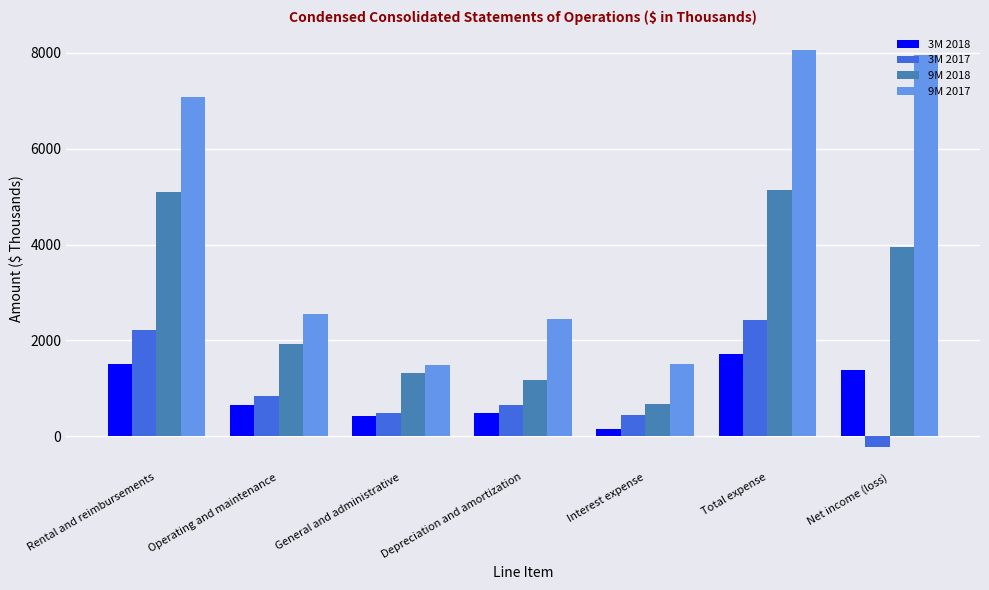

At which label does 9M 2018 first exceed 1925?

Rental and reimbursements